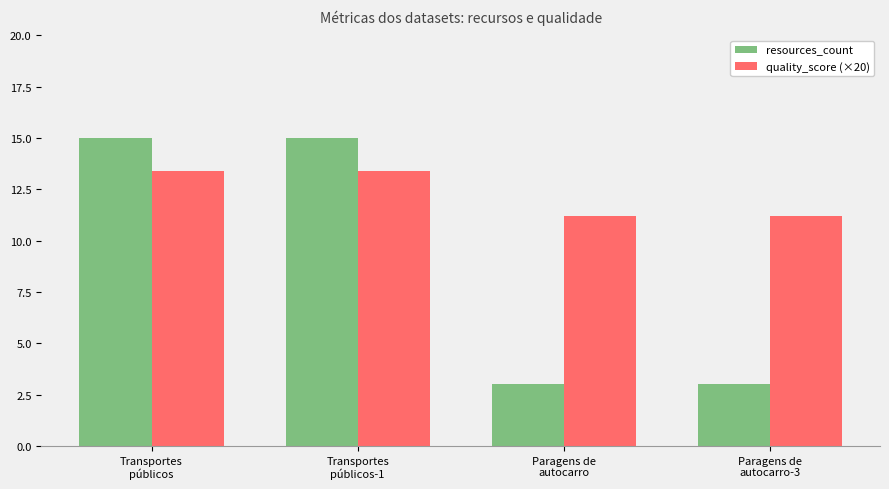

Read the resources_count value at Transportes
públicos.

15.0